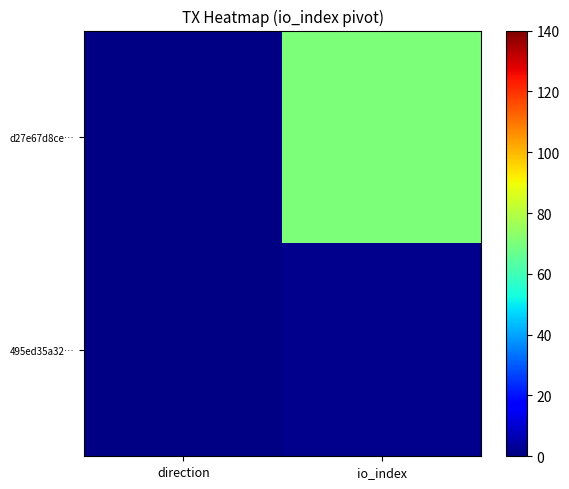

What is the greatest value displayed?

70